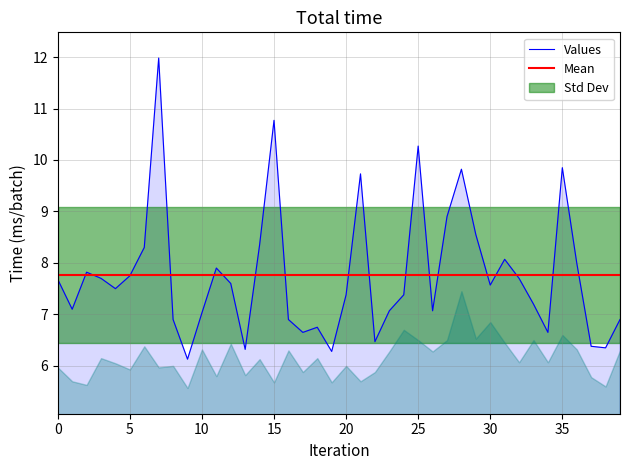

Approximately how many times larger is the value at 33 compared to 36?

0.9